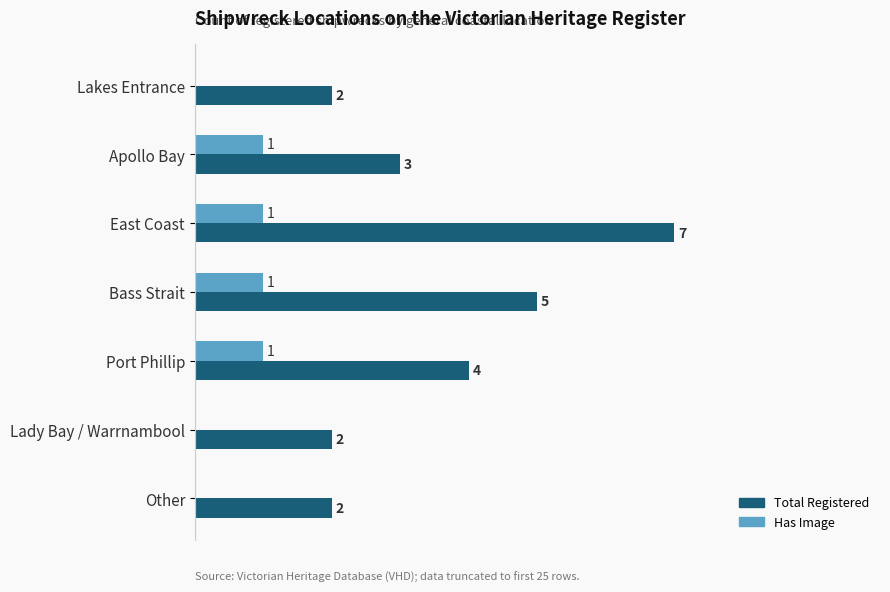

At which category is the sum across all series the highest?

East Coast